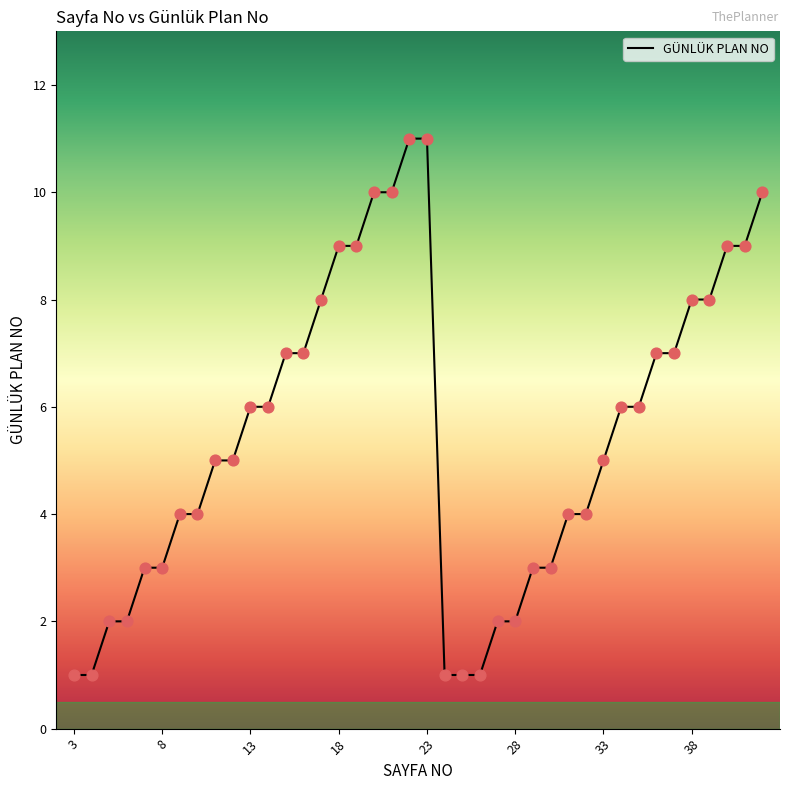

What is the difference between the maximum and minimum values?

10